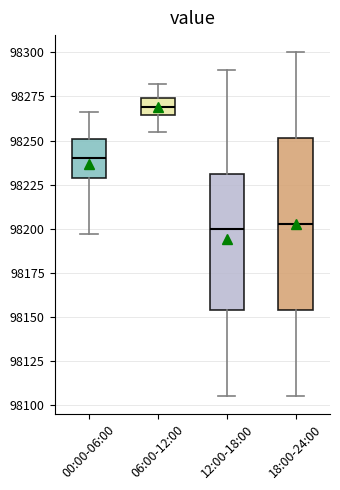

Reading left to right, transcribe this box plot: for each box, give where its median line is, the range the box spans, and where its two whiskers end, as read against the y-axis. The values are not printed on the chart, so give them approximately, as read against the axis.

00:00-06:00: median 98240, box 98230 to 98250, whiskers 98195 to 98265
06:00-12:00: median 98270, box 98265 to 98275, whiskers 98255 to 98280
12:00-18:00: median 98200, box 98155 to 98230, whiskers 98105 to 98290
18:00-24:00: median 98205, box 98155 to 98250, whiskers 98105 to 98300